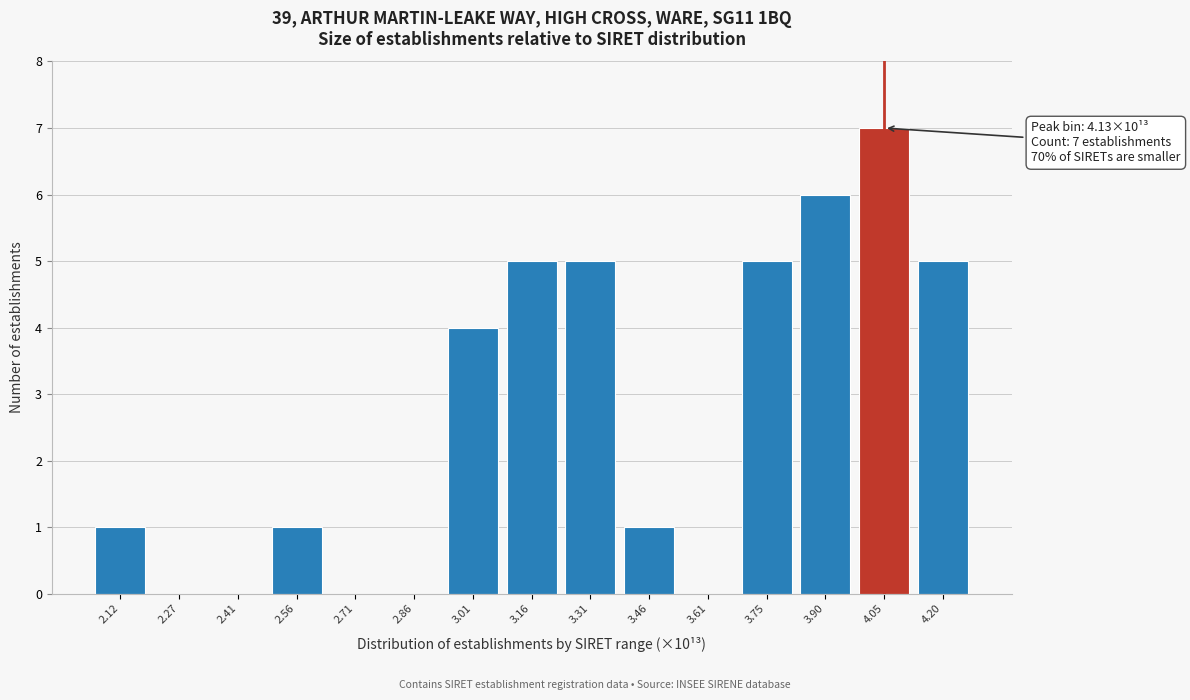

Reading left to right, what are all the values shown in this chart?

2.12=1	2.27=0	2.41=0	2.56=1	2.71=0	2.86=0	3.01=4	3.16=5	3.31=5	3.46=1	3.61=0	3.75=5	3.90=6	4.05=7	4.20=5